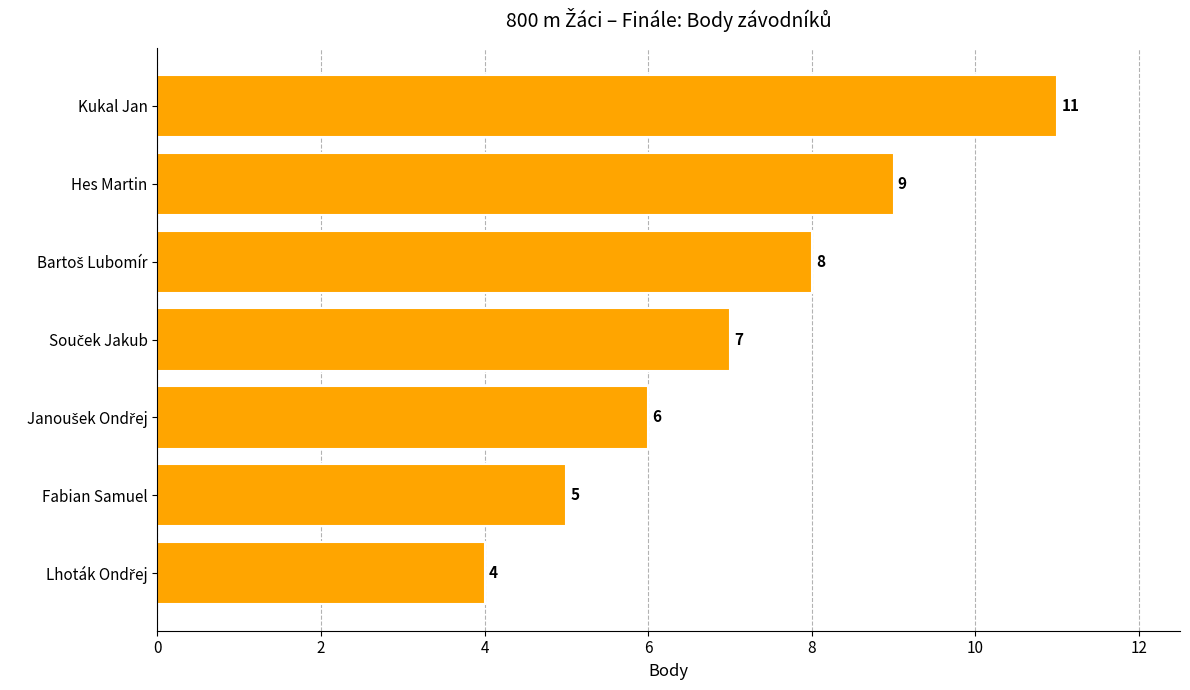

What is the maximum value shown in the chart?

11